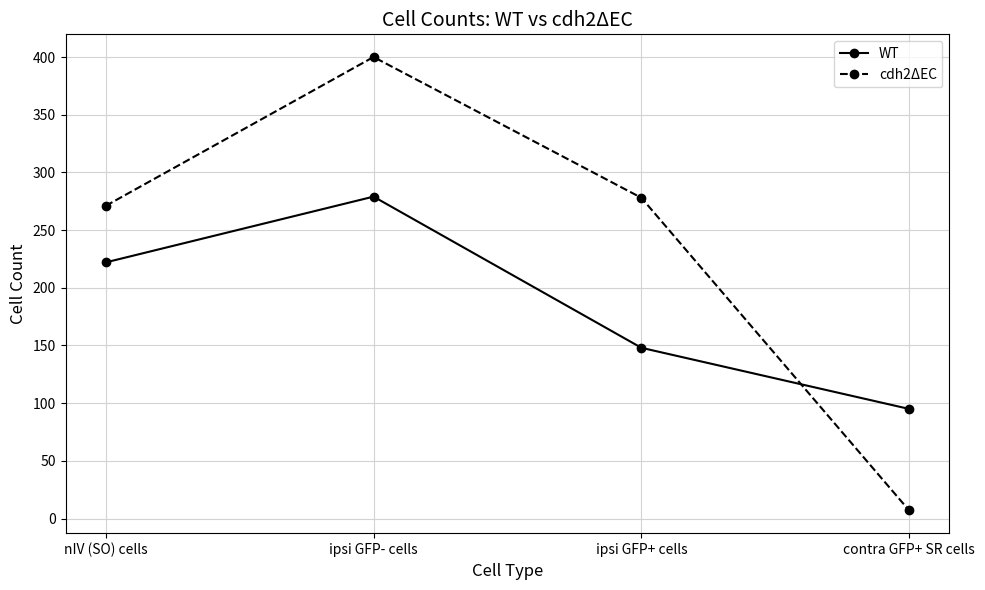

The cdh2ΔEC series shows 278 at ipsi GFP+ cells. True or false?

True